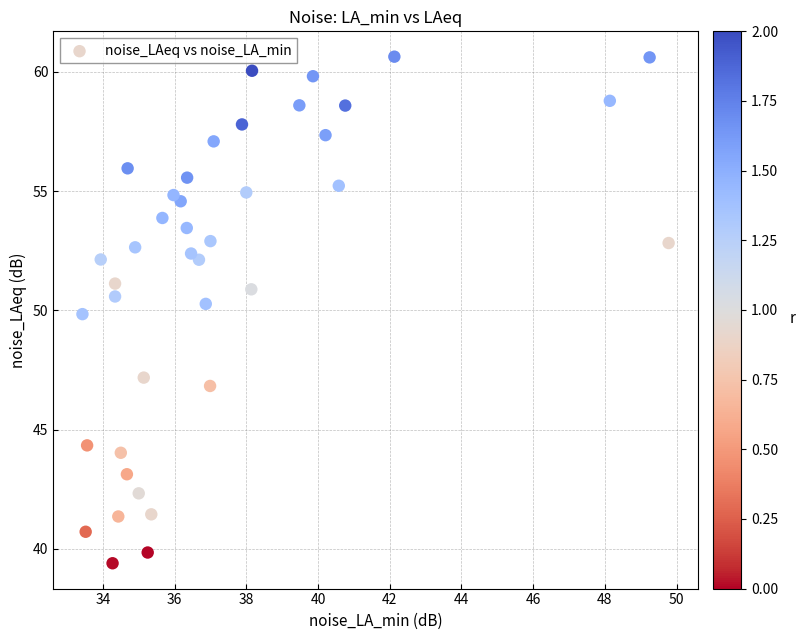

What is the range of X values (max minus min)?

16.4